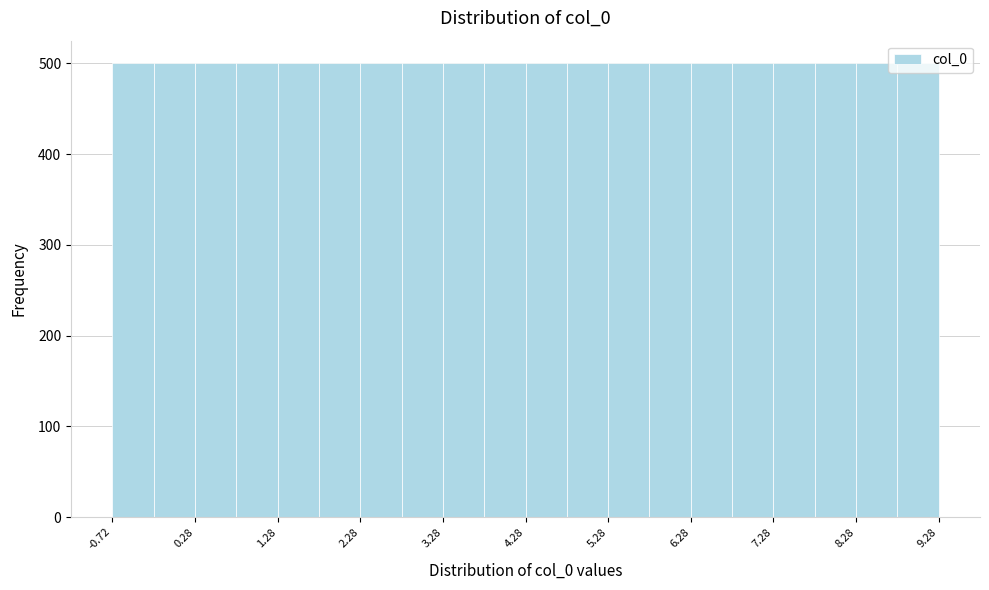

Reading left to right, list every bar in this chart as the range it spans on the x-axis followed by its height. Neither the bar edges nor the heights are printed on the chart, so give them approximately, as read against the axes.

-0.7 to -0.2: 500
-0.2 to 0.3: 500
0.3 to 0.8: 500
0.8 to 1.3: 500
1.3 to 1.8: 500
1.8 to 2.3: 500
2.3 to 2.8: 500
2.8 to 3.3: 500
3.3 to 3.8: 500
3.8 to 4.3: 500
4.3 to 4.8: 500
4.8 to 5.3: 500
5.3 to 5.8: 500
5.8 to 6.3: 500
6.3 to 6.8: 500
6.8 to 7.3: 500
7.3 to 7.8: 500
7.8 to 8.3: 500
8.3 to 8.8: 500
8.8 to 9.3: 500